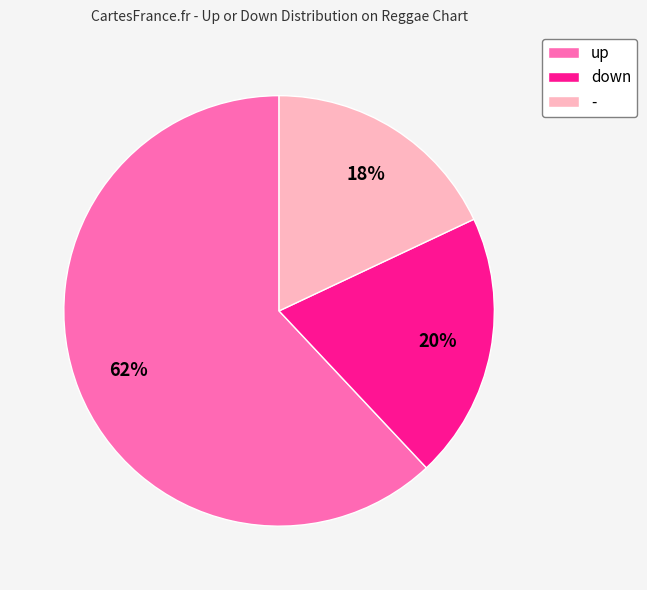

True or false: up accounts for 62% of the total.

True